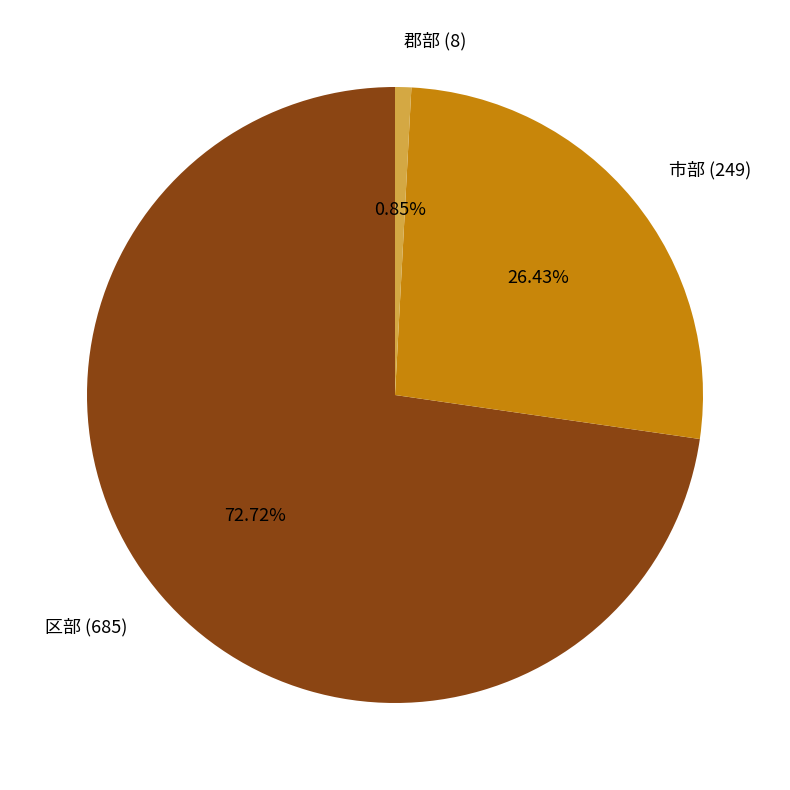

Does 郡部 (8) account for over 50% of the chart?

No